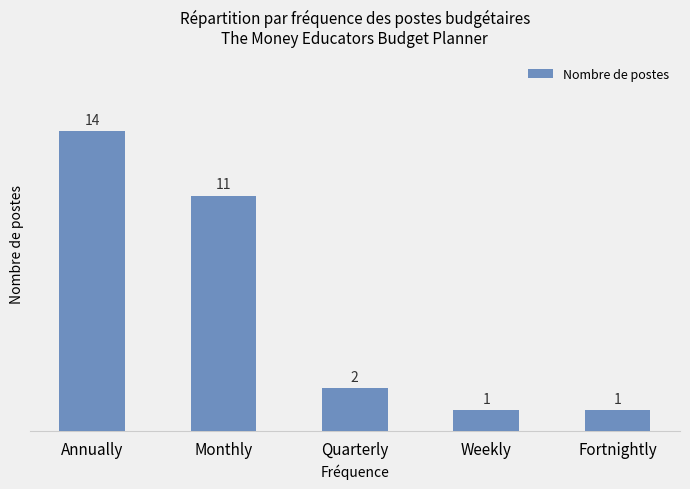

What is the difference between the second highest and minimum values?

10